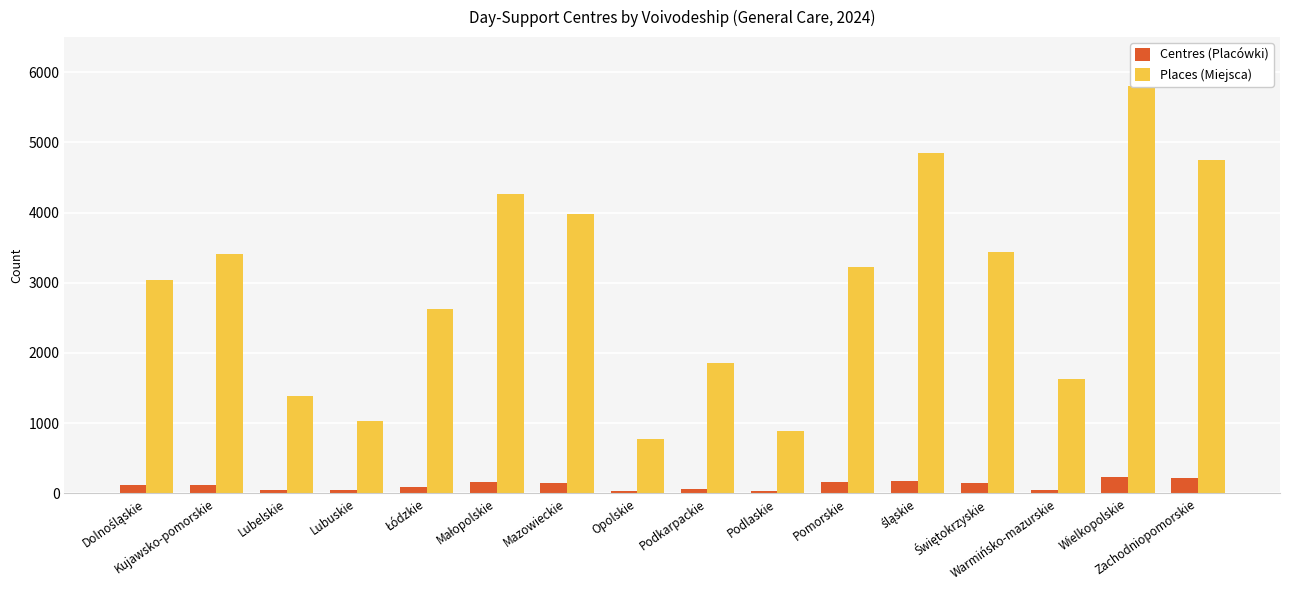

How many data points in Centres (Placówki) are less than 118?

8